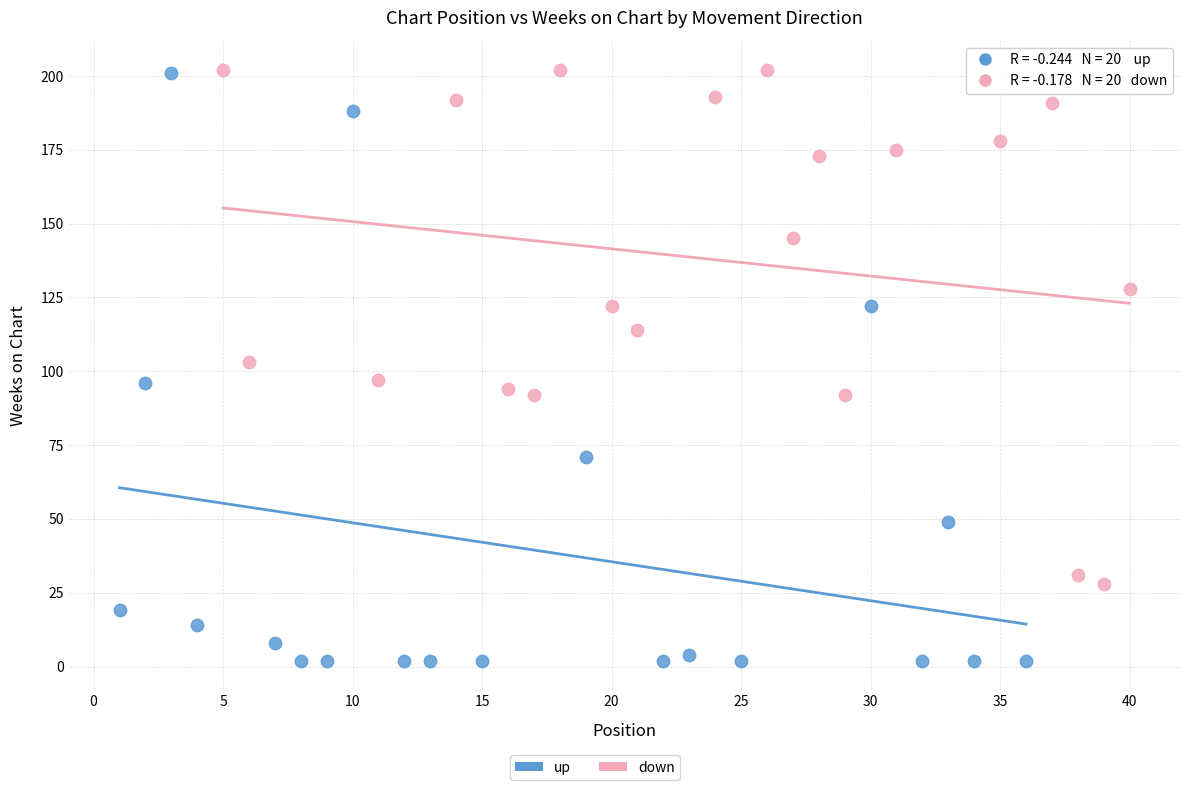

Which series has the largest Y range (max minus min)?

up